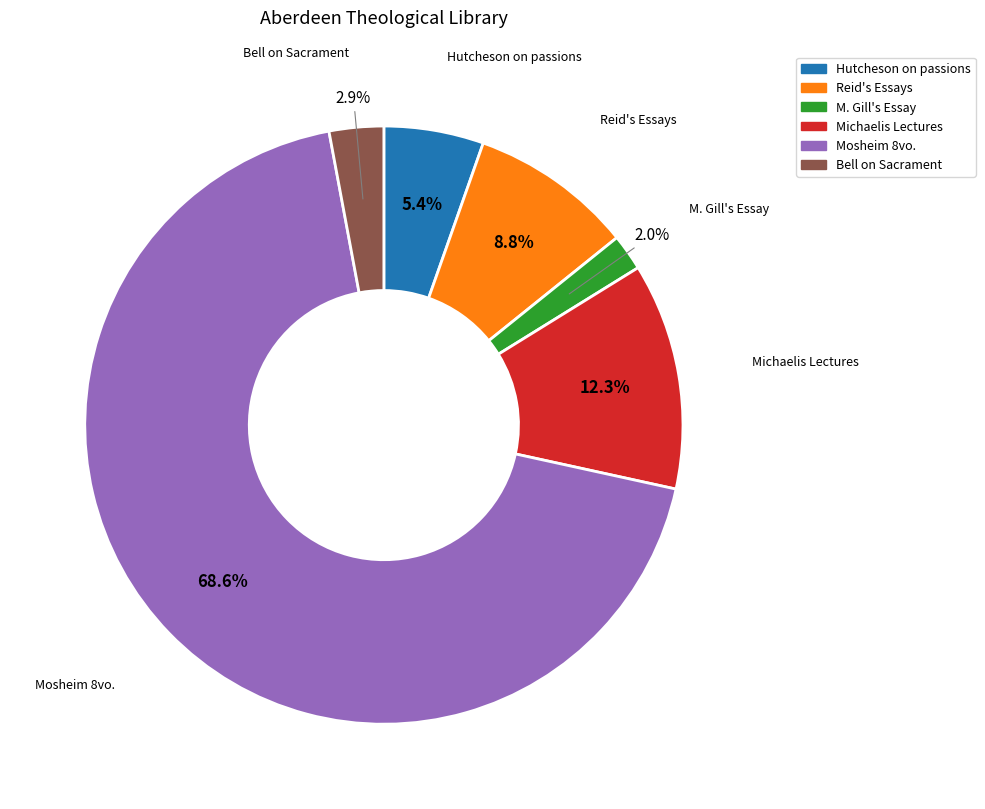

Count the number of slices in the pie.

6